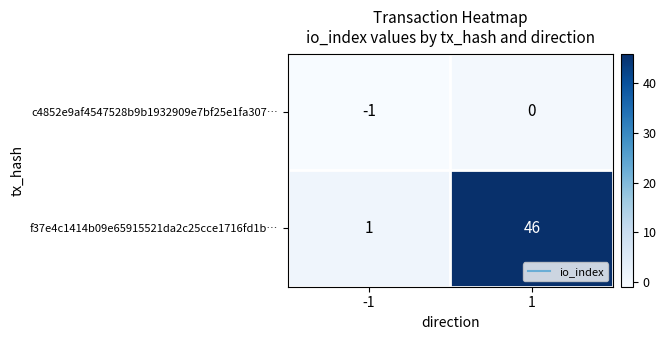

What is the maximum value for f37e4c1414b09e65915521da2c25cce1716fd1b…?

46